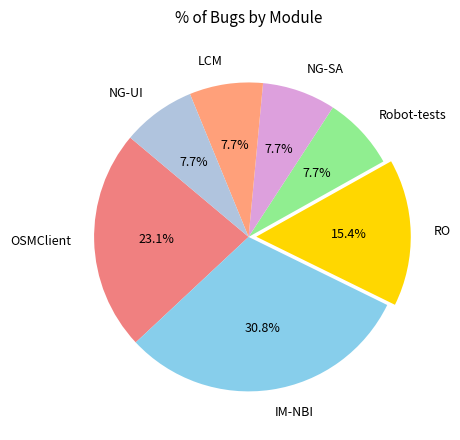

Between IM-NBI and OSMClient, which is larger?

IM-NBI